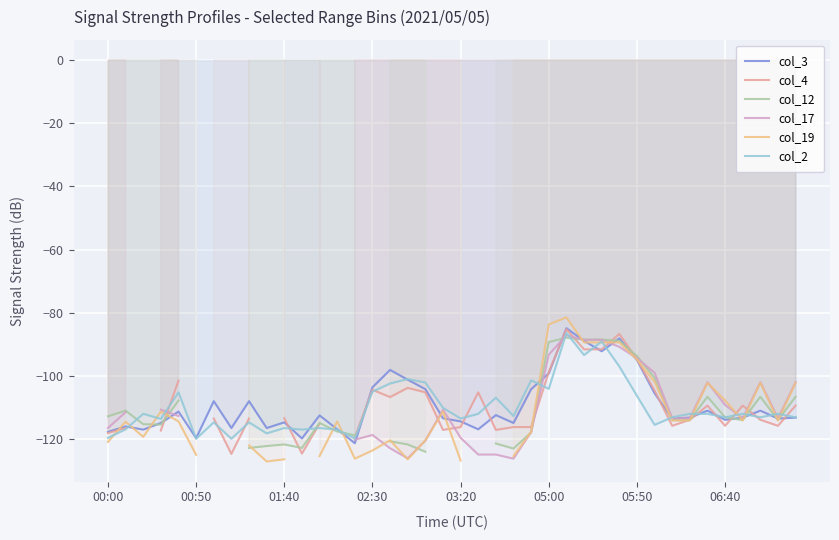

How many interior local peaks does the col_17 series have?

5